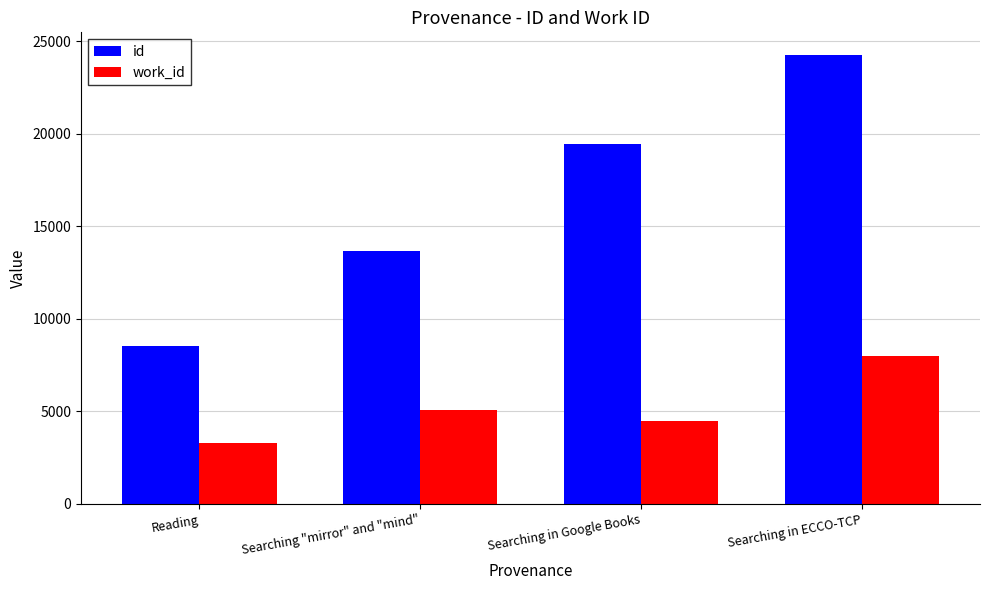

How many bars are there in each group?

2